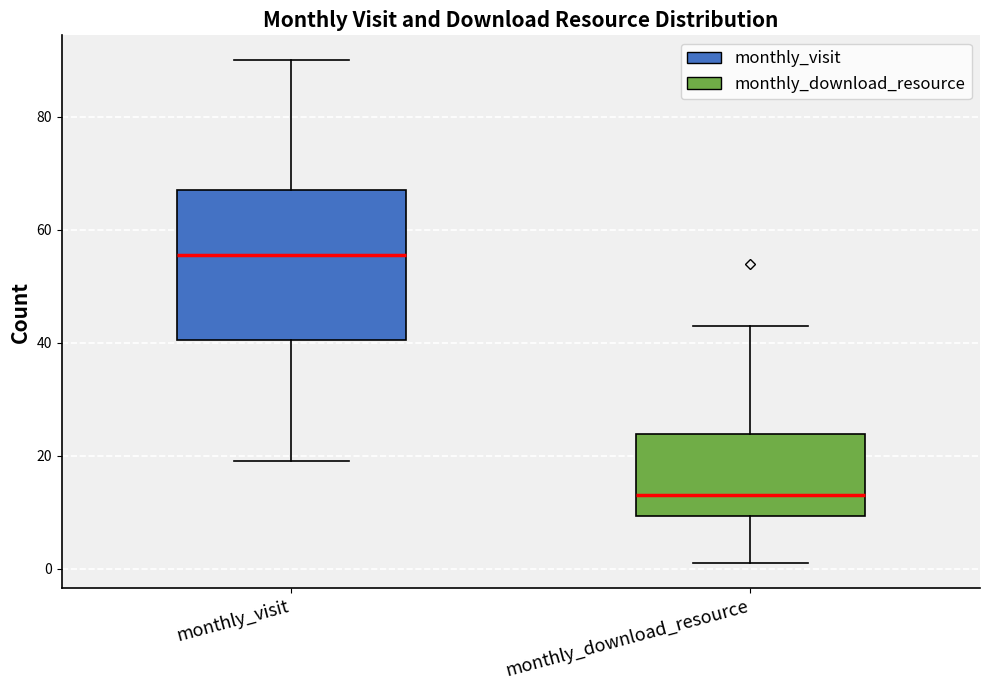

Which box has the lowest median line?

monthly_download_resource